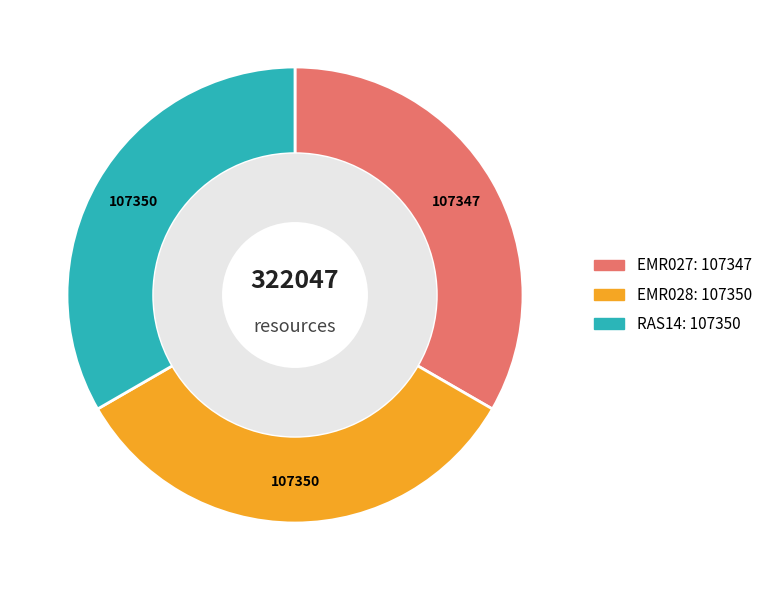

How many segments does this pie chart have?

3